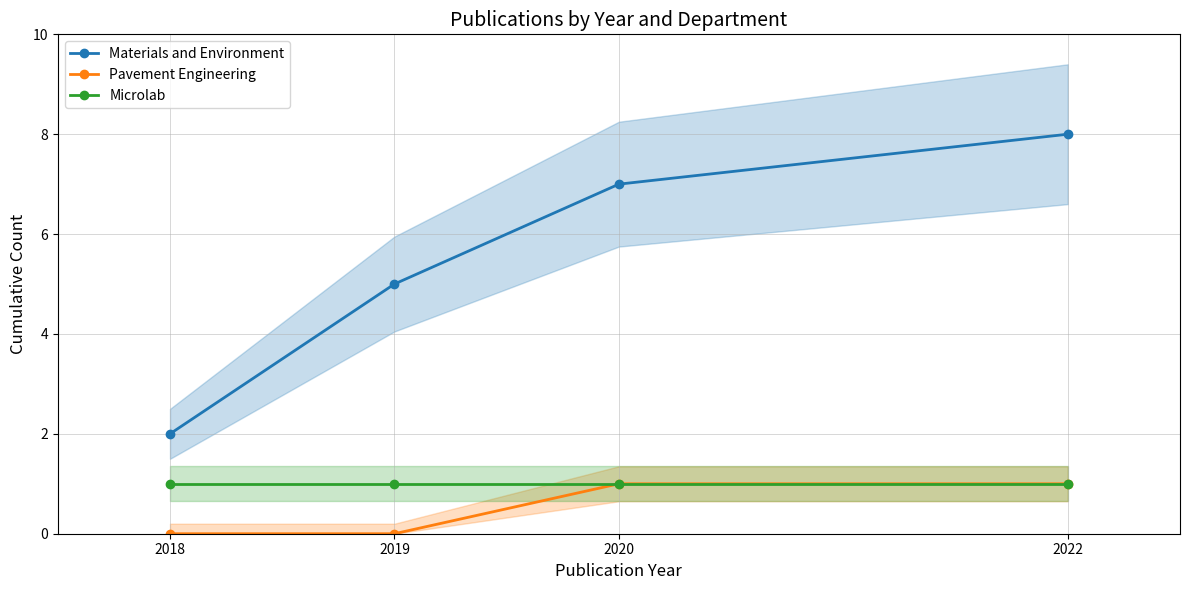

True or false: Pavement Engineering and Materials and Environment cross at least once.

False